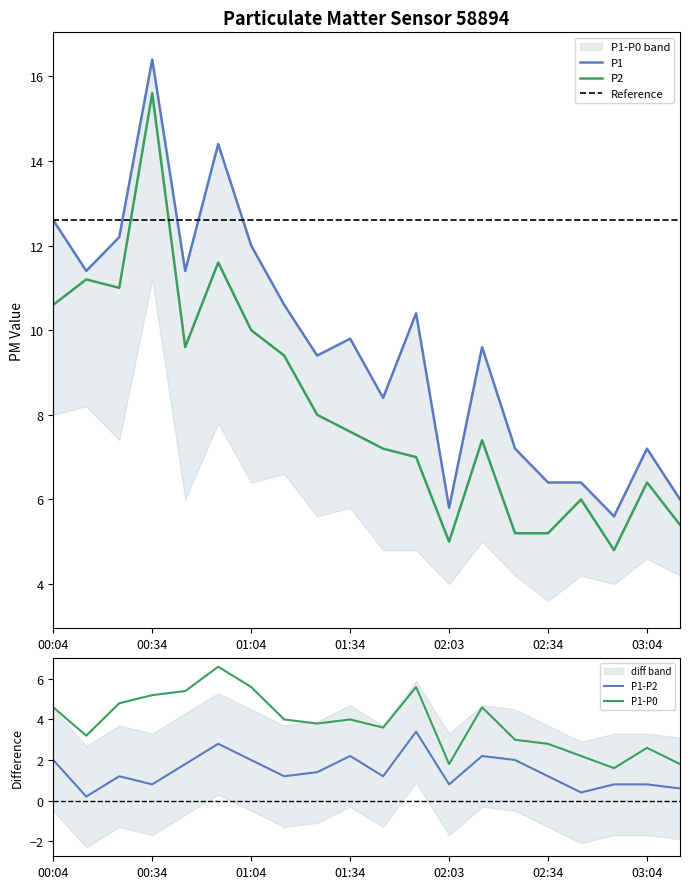

How many lines are shown in the chart?

2